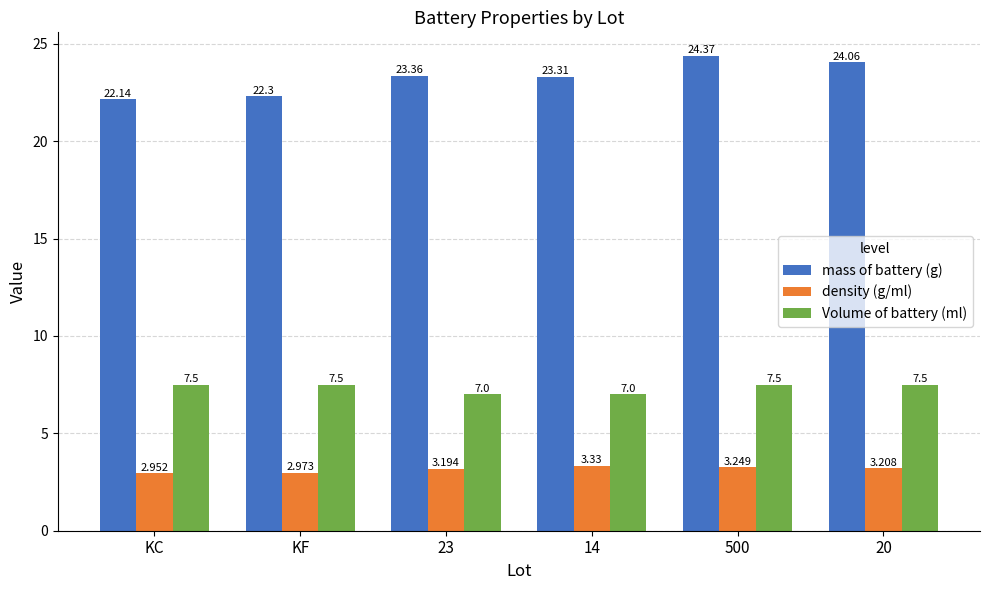

Is the value of density (g/ml) at 23 greater than the value of Volume of battery (ml) at 14?

No